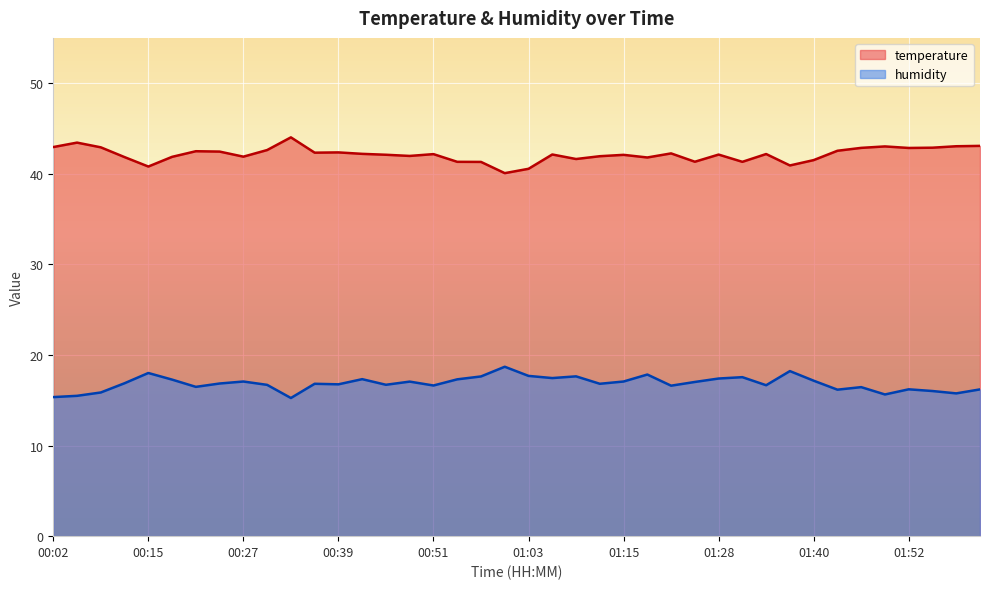

At which category is the sum across all series the highest?

01:19